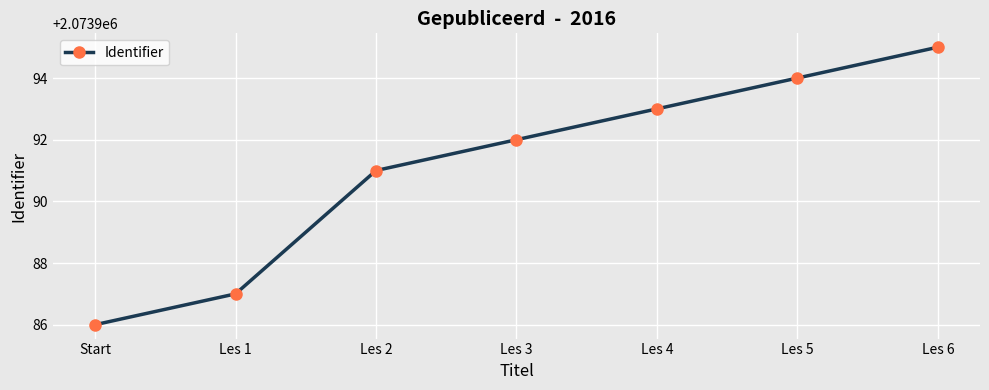

What is the sum of the values at Les 5 and Les 3?

4147986